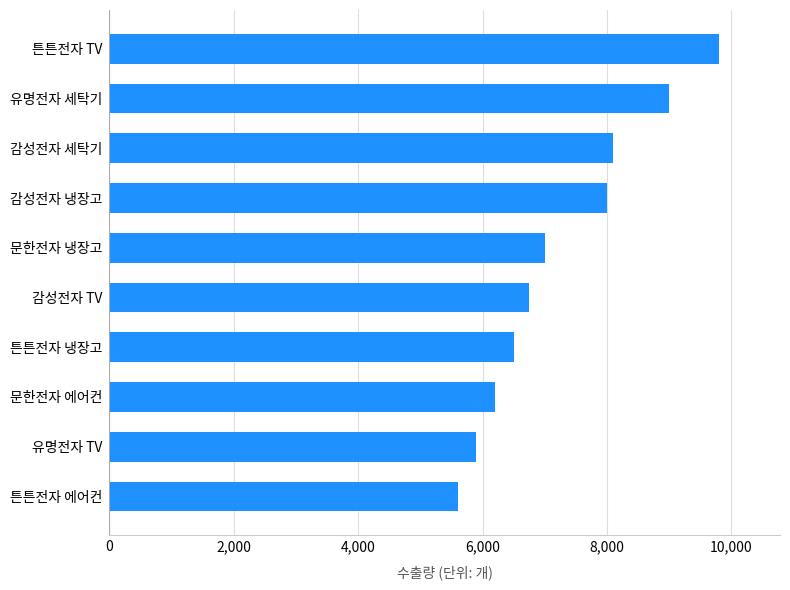

What is the change in value from 튼튼전자 냉장고 to 튼튼전자 TV?

+3300